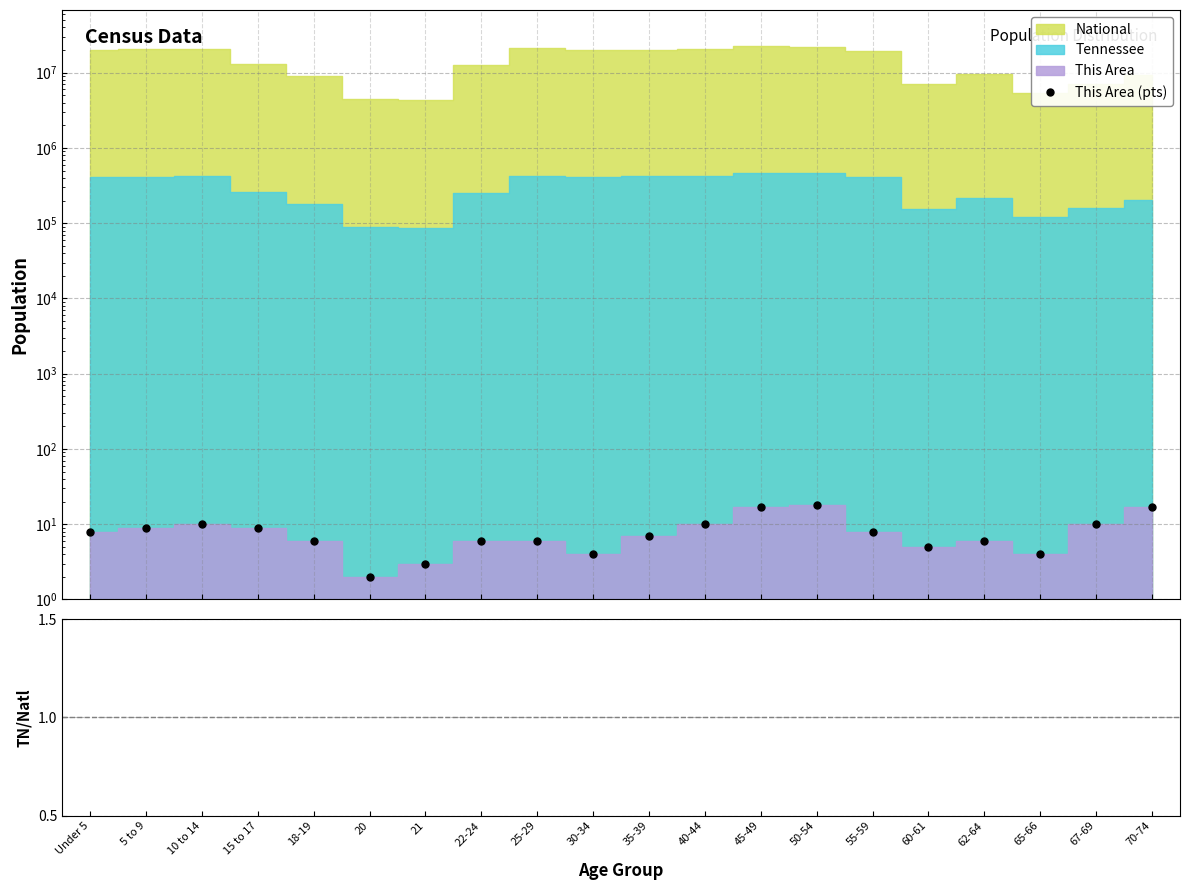

Which has a higher value, 18-19 or 22-24?

18-19